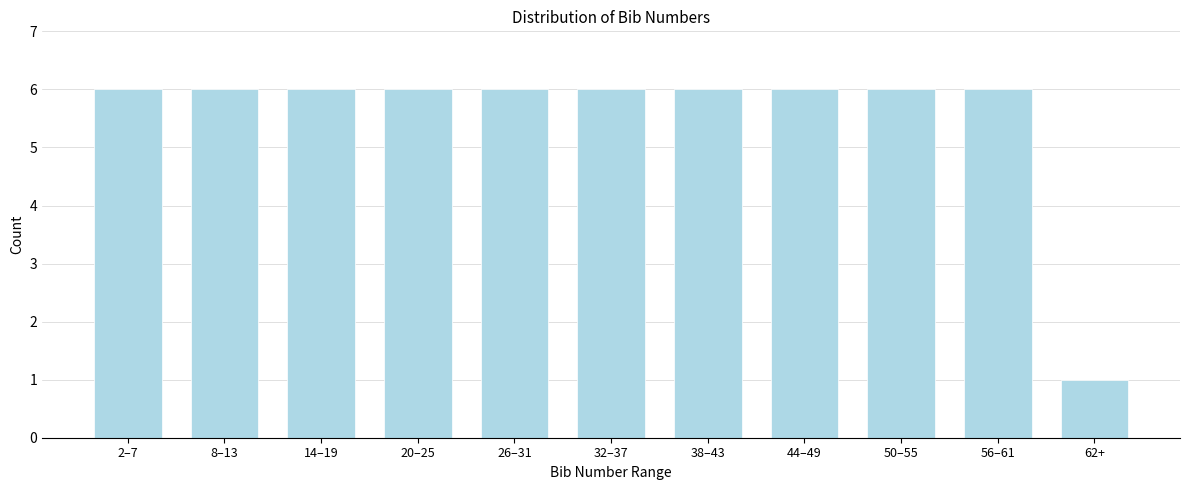

Reading left to right, transcribe all the data shown in this chart.

2–7=6	8–13=6	14–19=6	20–25=6	26–31=6	32–37=6	38–43=6	44–49=6	50–55=6	56–61=6	62+=1